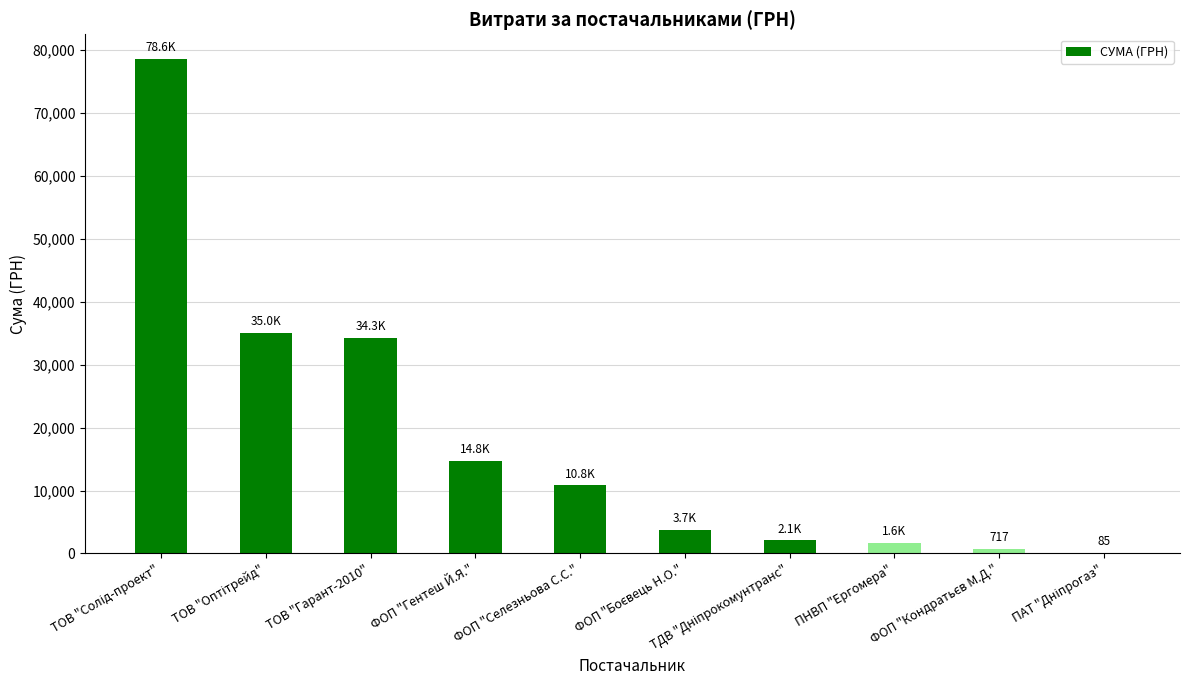

What is the sum of the values at ПНВП "Ергомера" and ТОВ "Гарант-2010"?

35892.0